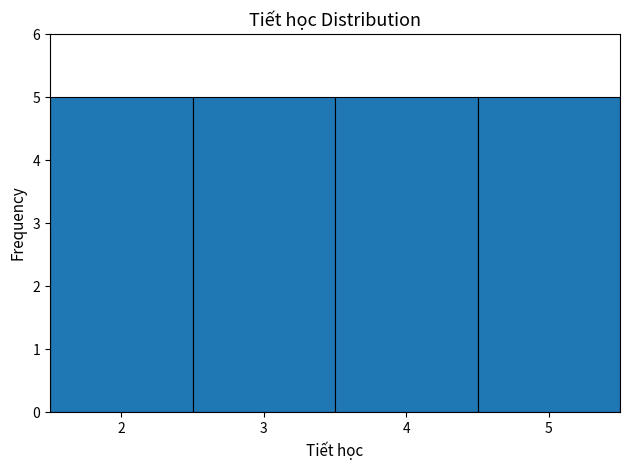

Reading left to right, list every bar in this chart as the range it spans on the x-axis followed by its height. The values are not printed on the chart, so give them approximately, as read against the axis.

1.5 to 2.5: 5
2.5 to 3.5: 5
3.5 to 4.5: 5
4.5 to 5.5: 5